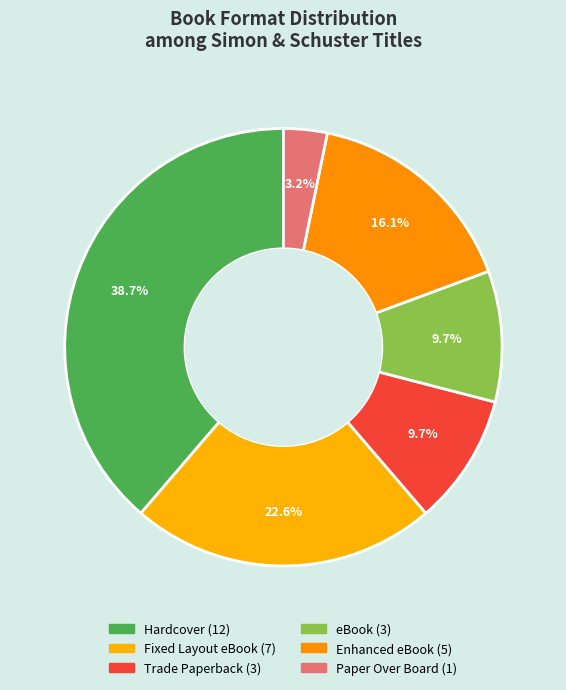

What is the smallest slice in the pie chart?

Paper Over Board